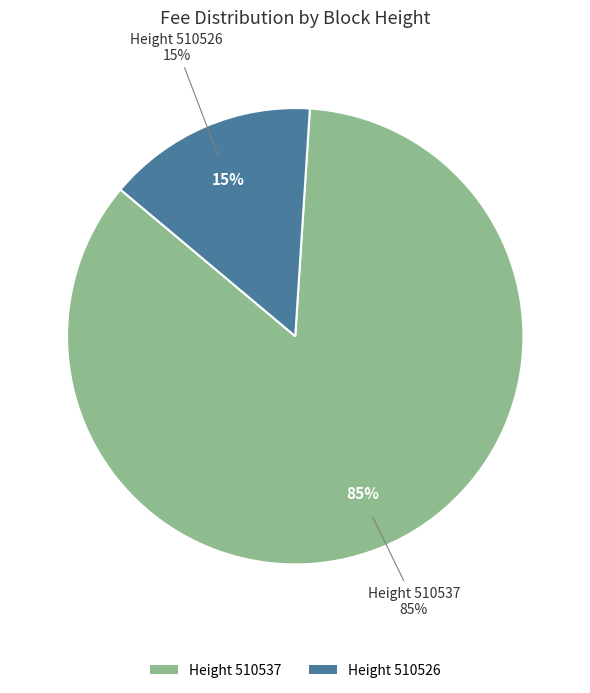

To the nearest percent, what is the difference between the largest and smallest slice percentages?

70%